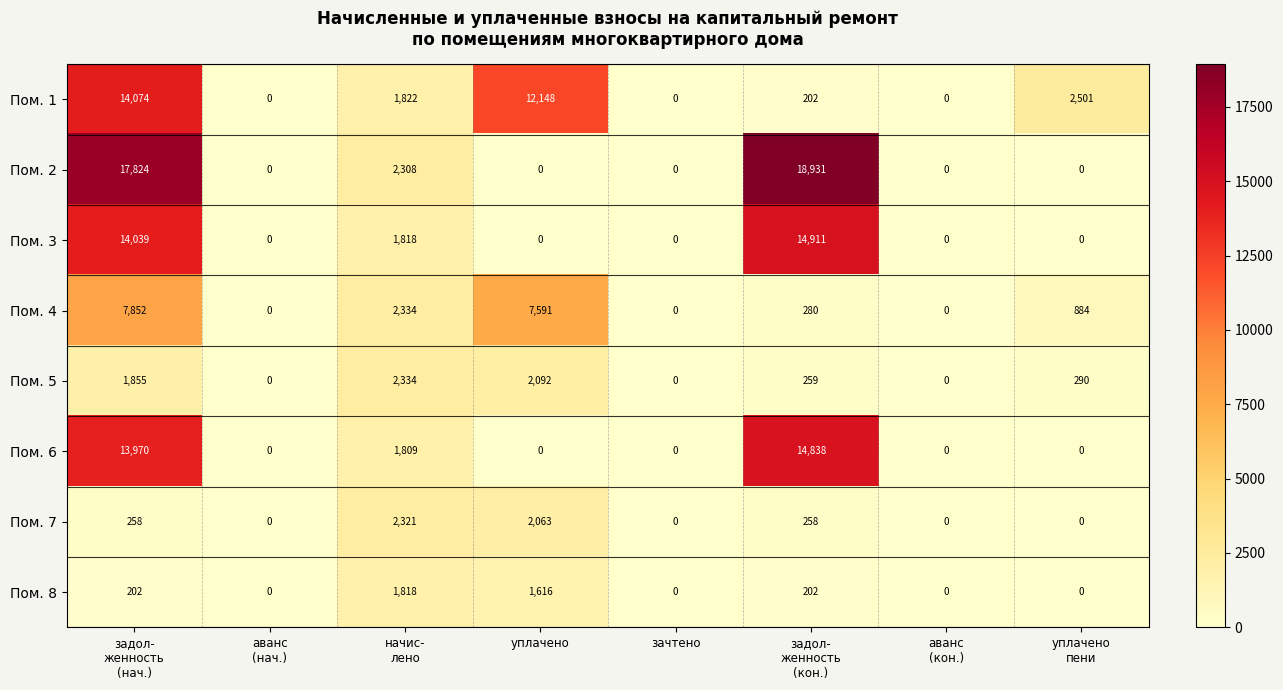

Which category has the highest value across all series?

задол-
женность
(кон.)